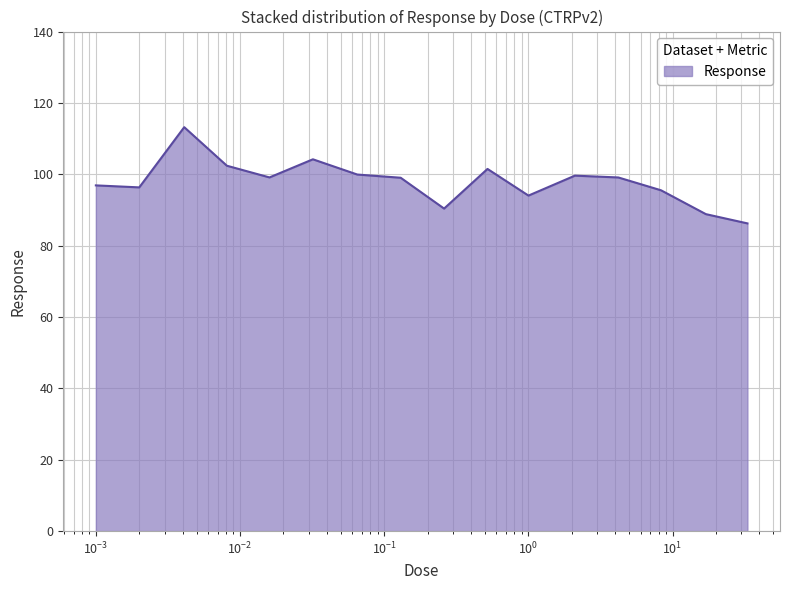

What is the difference between the maximum and minimum values?

27.0